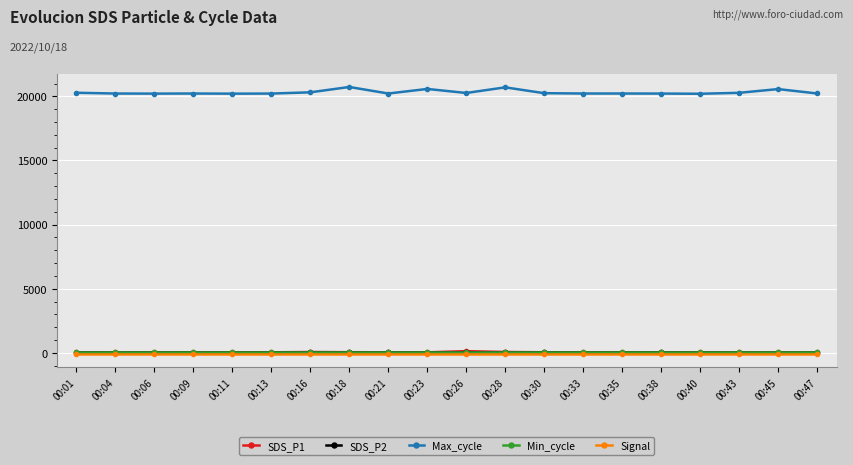

What are all the series names shown in the legend?

SDS_P1, SDS_P2, Max_cycle, Min_cycle, Signal